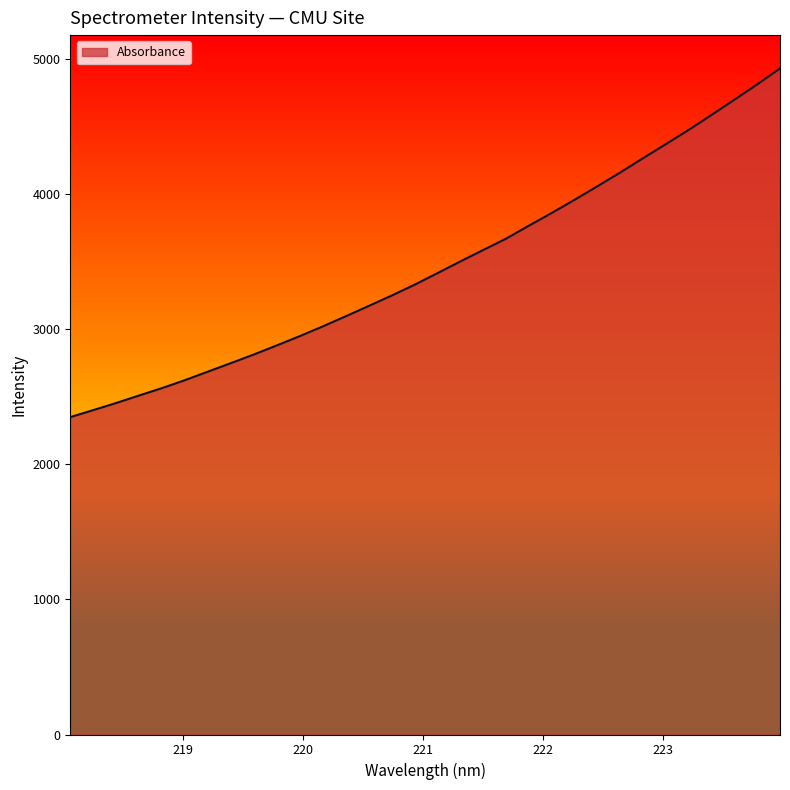

What is the minimum value shown in the chart?

2348.3